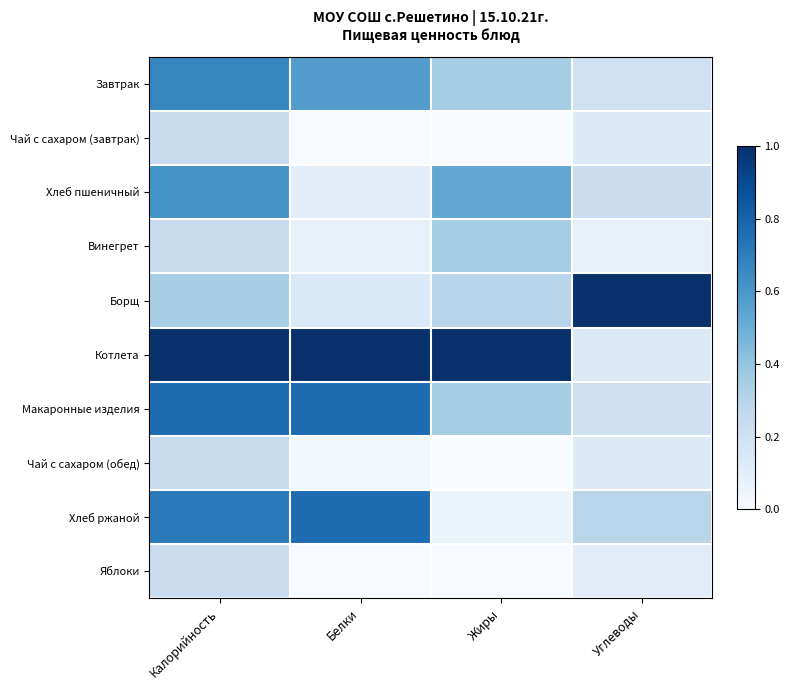

How many data points does each series have?

4